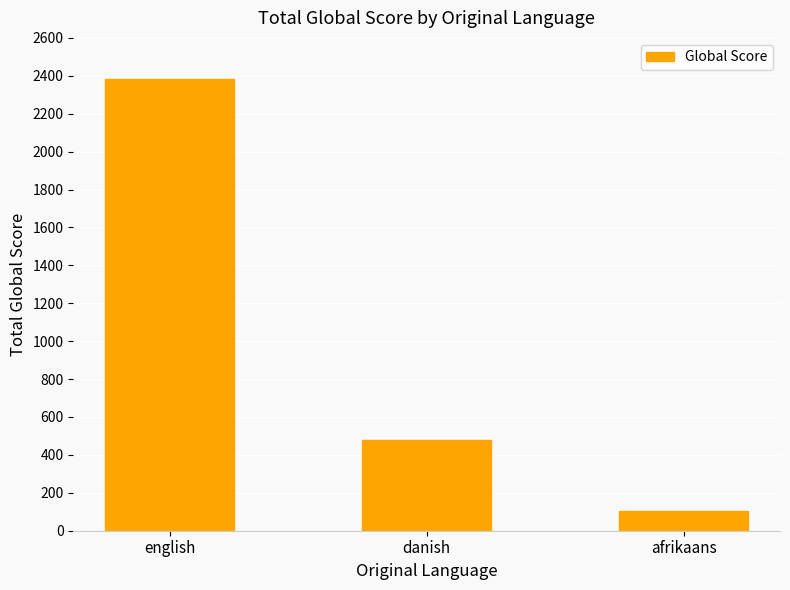

Where is the data nearest to the value 1242?

danish